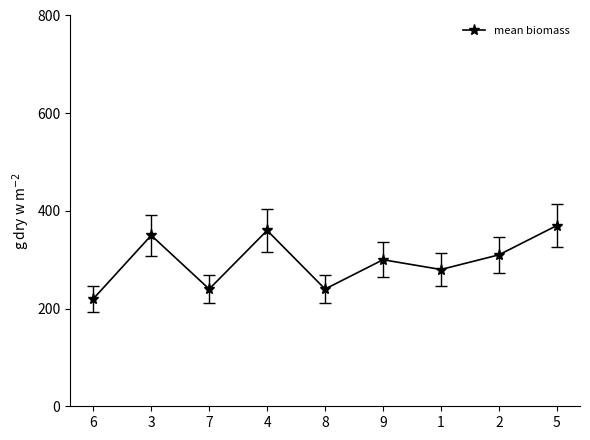

At which category does the chart reach its peak across all series?

5